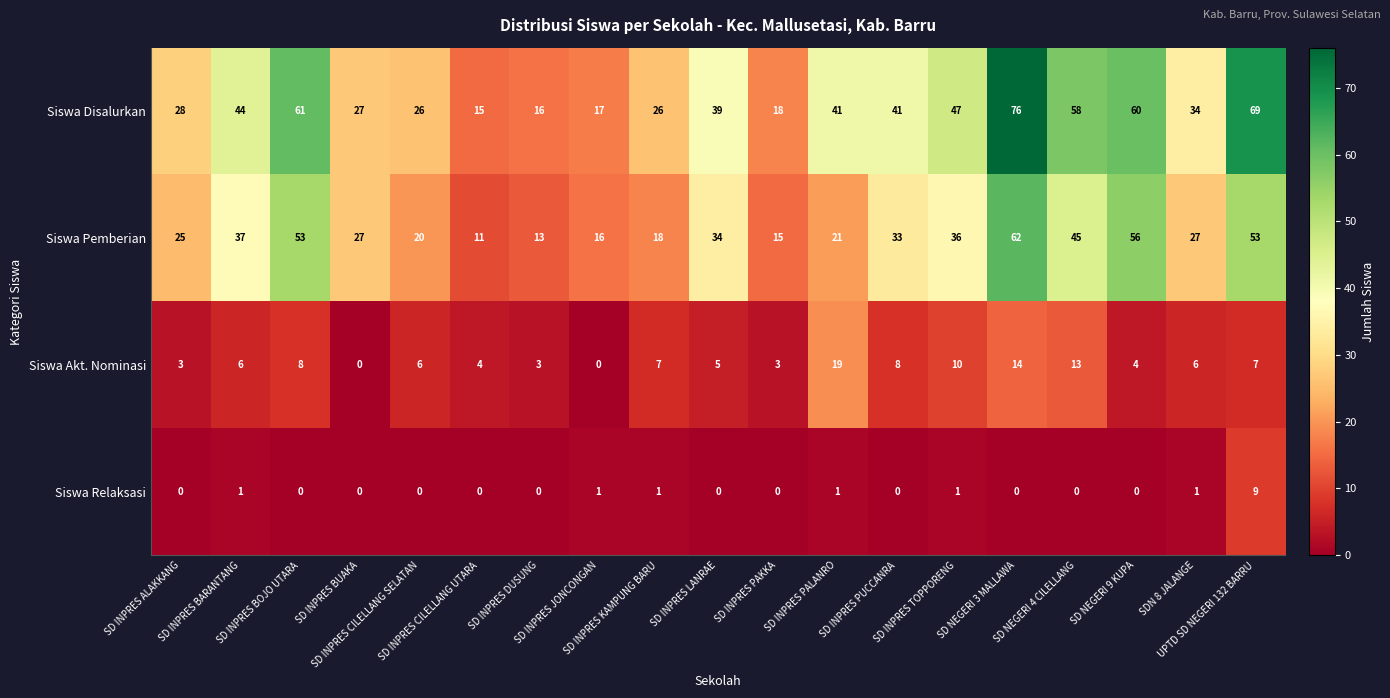

Rank the series by their maximum value, from highest to lowest.

Siswa Disalurkan, Siswa Pemberian, Siswa Akt. Nominasi, Siswa Relaksasi